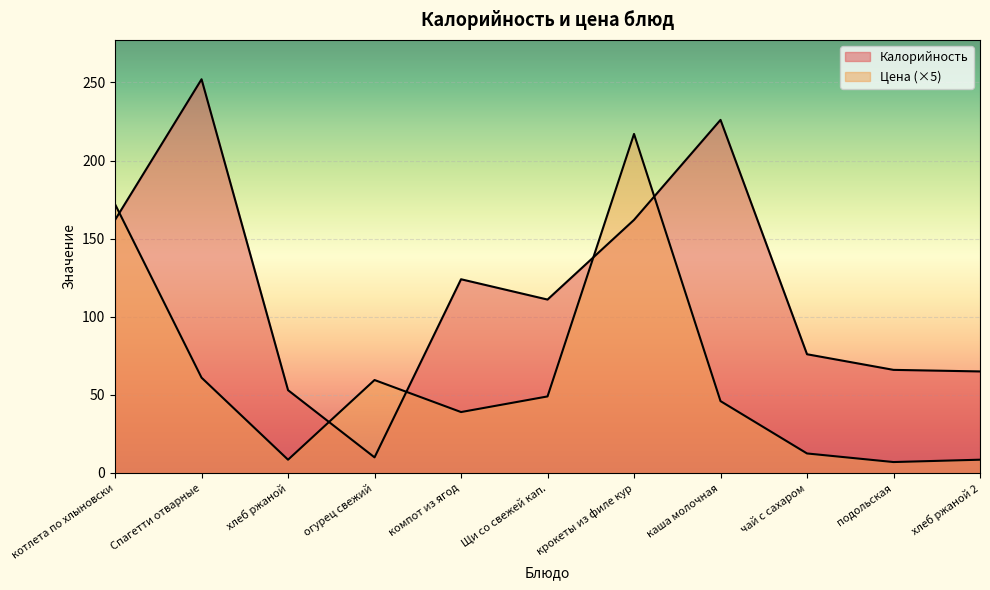

What are all the series names shown in the legend?

Калорийность, Цена